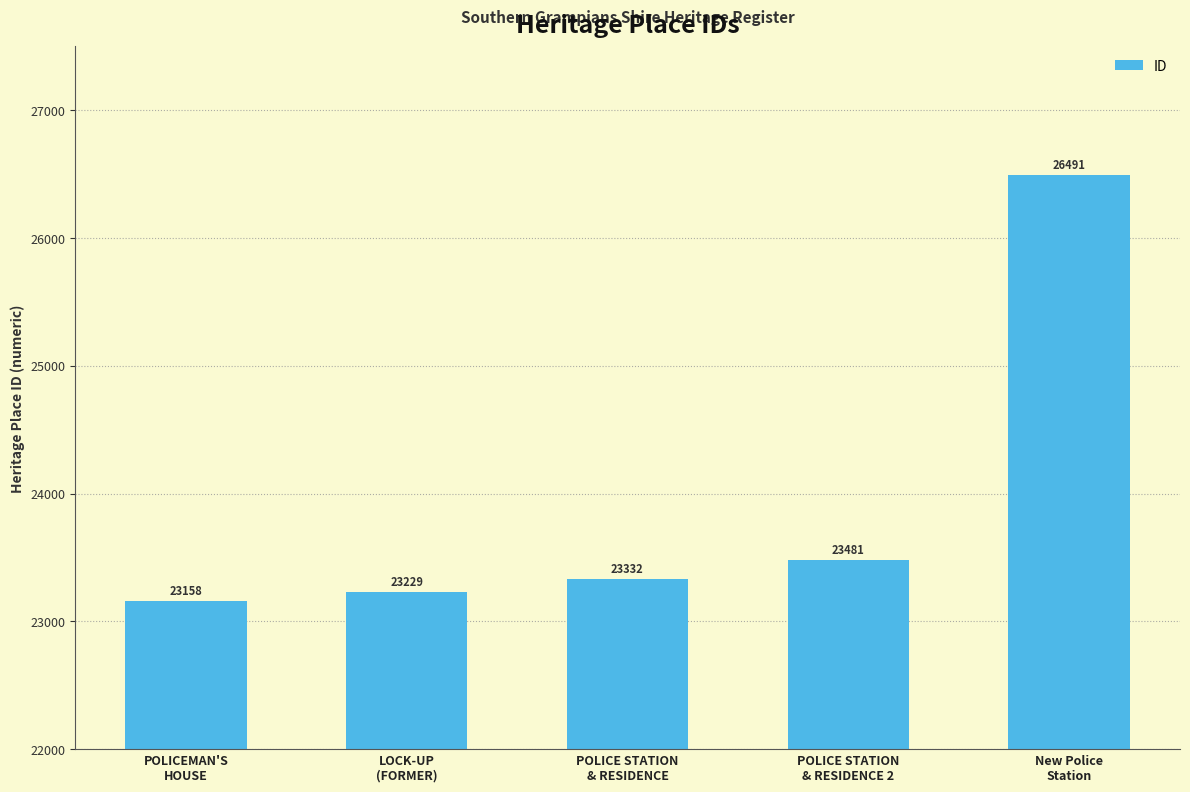

What position from the right is POLICEMAN'S
HOUSE?

5